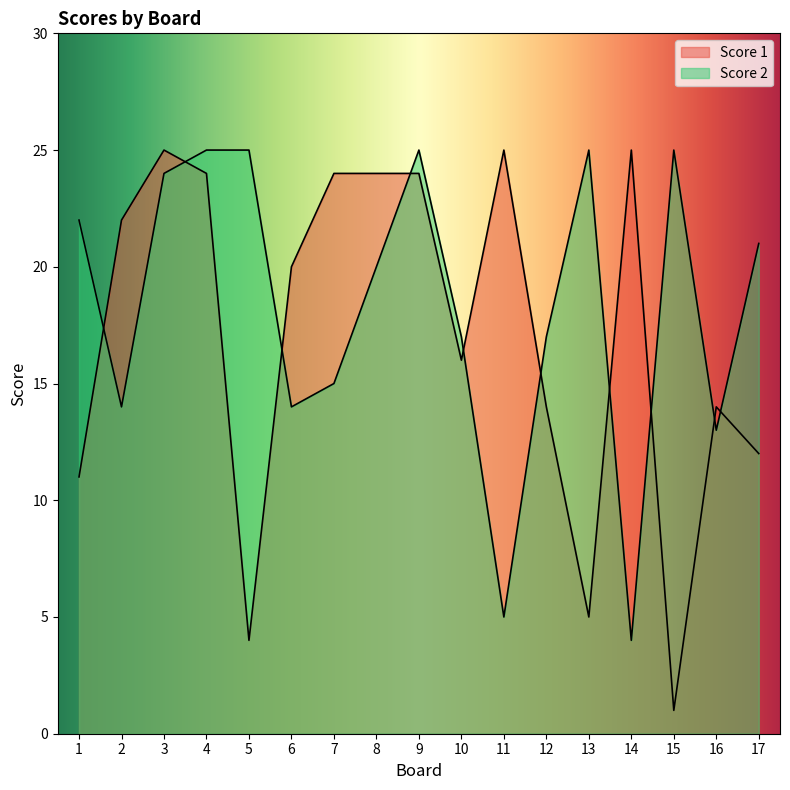

What is the total value across all series at 12?

31